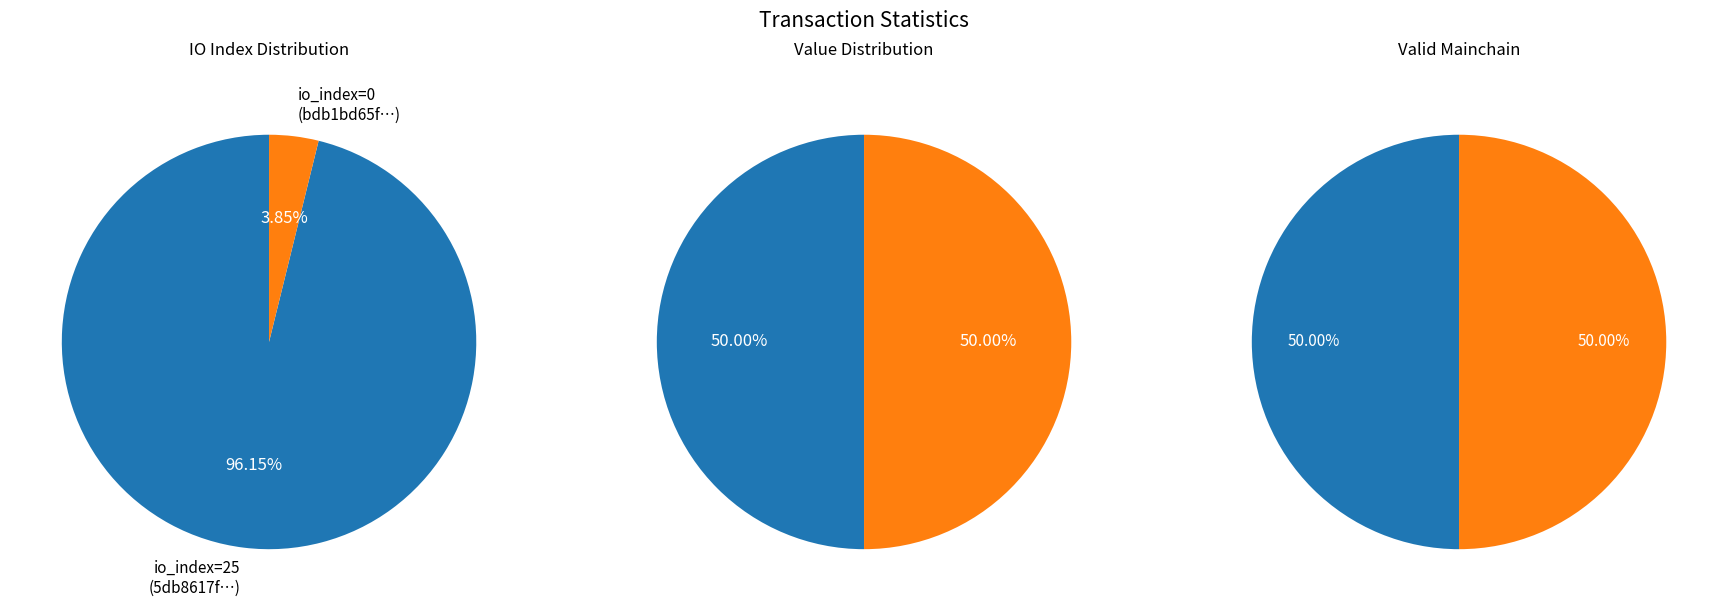

How many segments does this pie chart have?

2